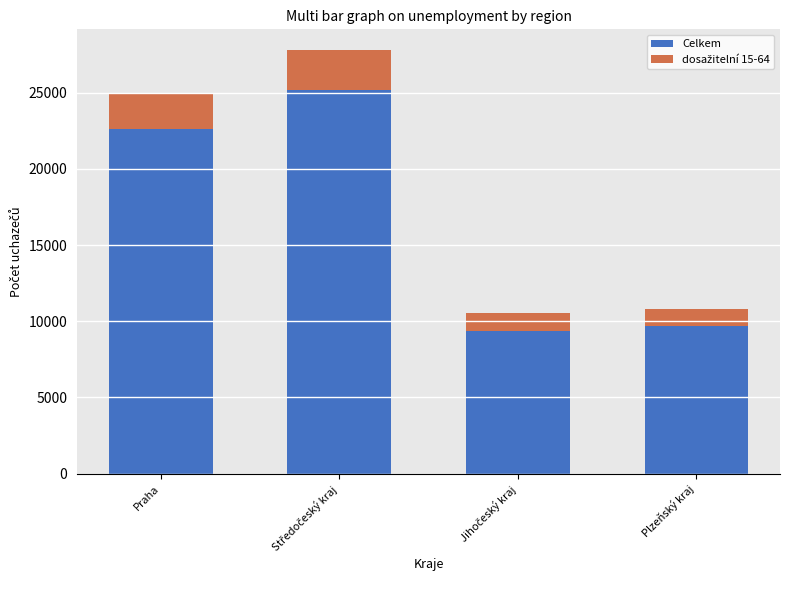

What is the smallest value displayed?

1127